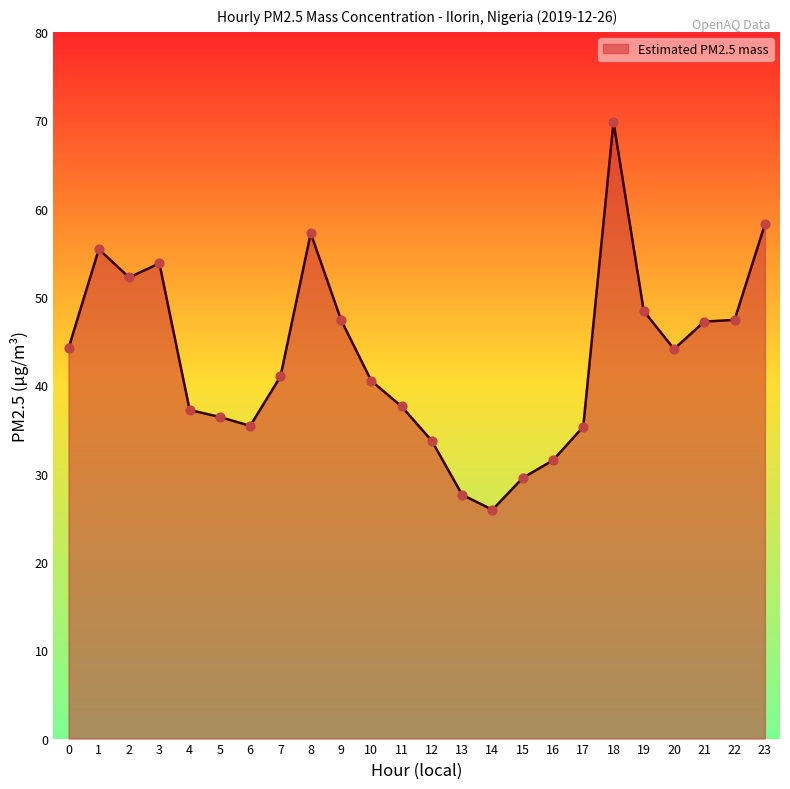

What is the ratio of the value at 16 to the value at 0?

0.7